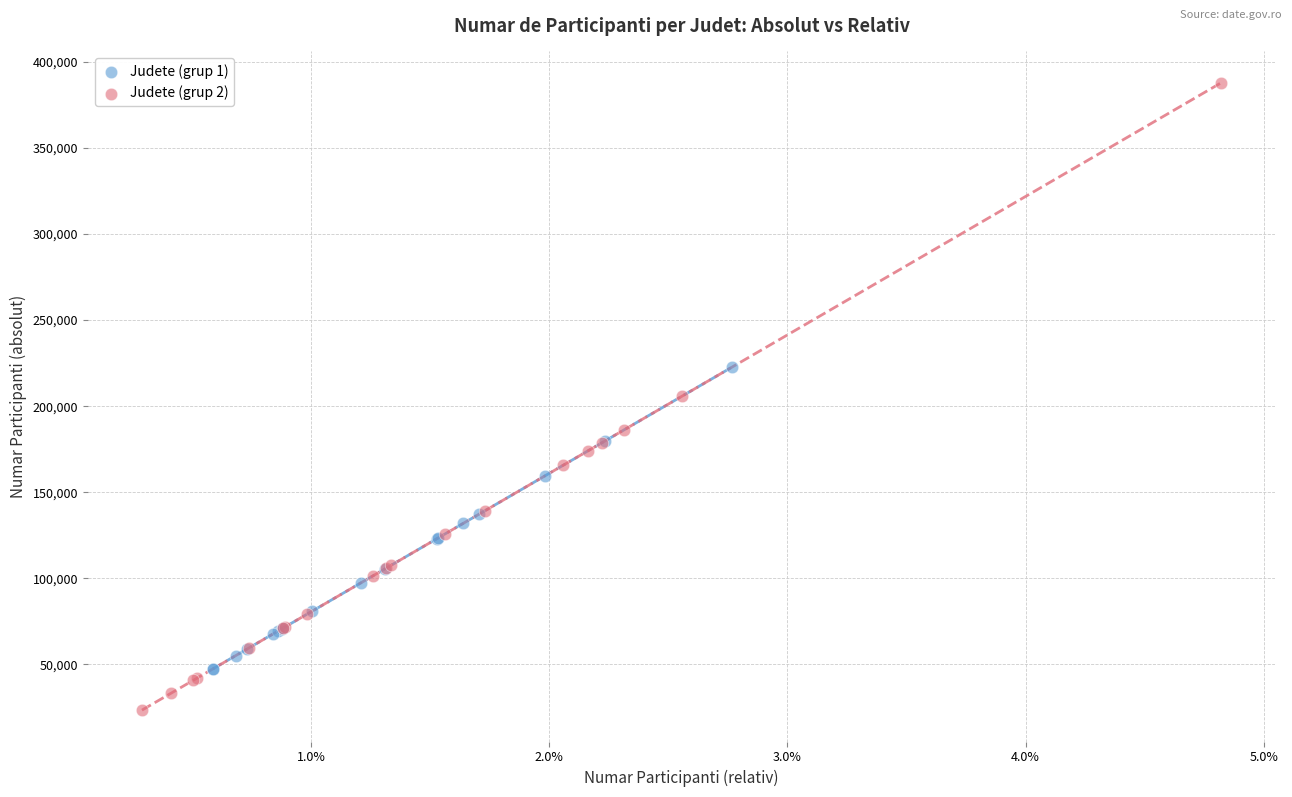

Which series contains the highest Y value?

Judete (grup 2)